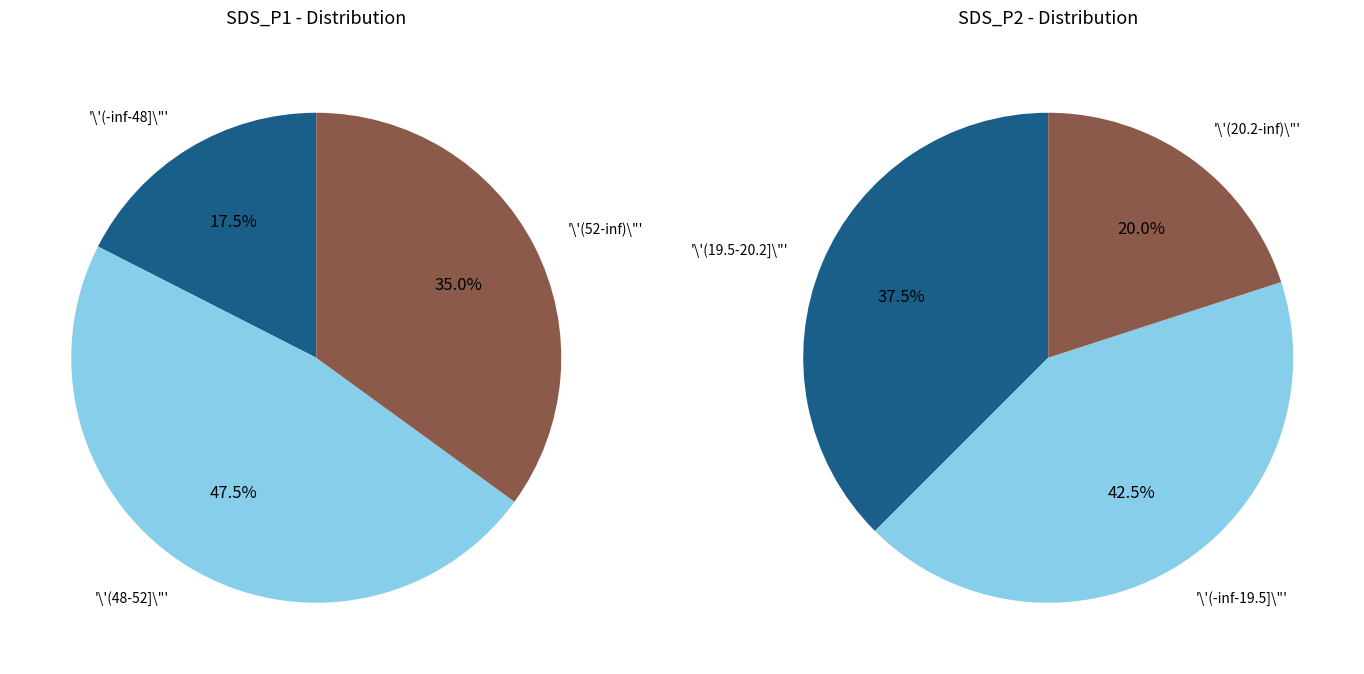

At 4, list the series in order from smallest to largest.

SDS_P2, SDS_P1